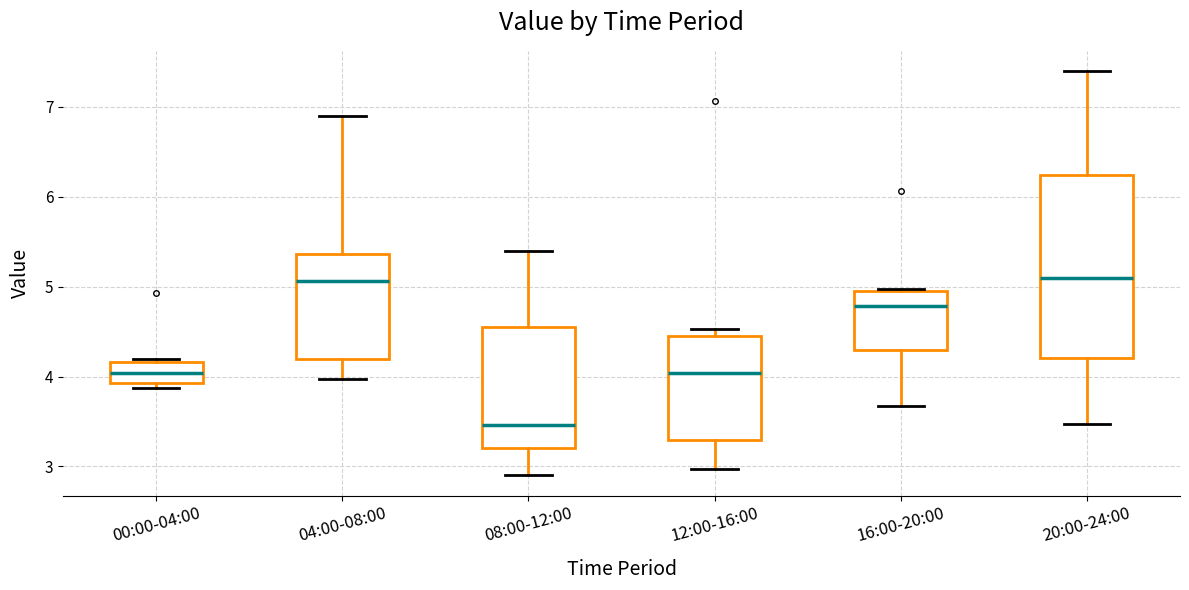

Comparing the boxes themselves (not the whiskers), which one is the tallest?

20:00-24:00